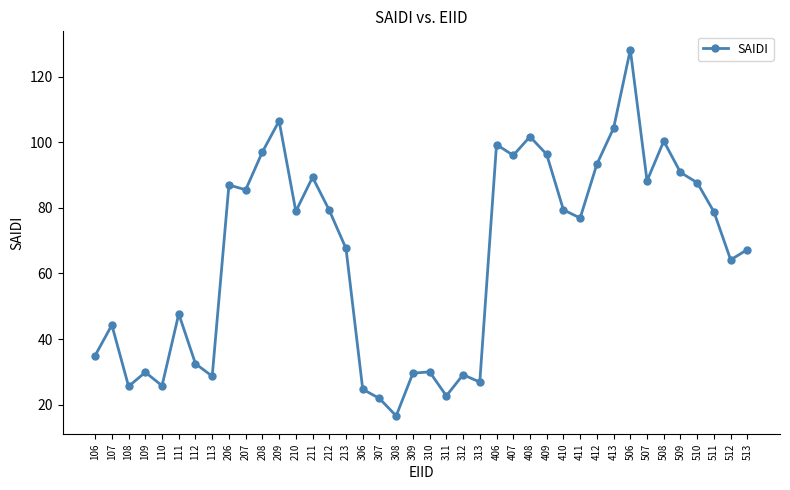

Which label corresponds to the largest value in the chart?

506